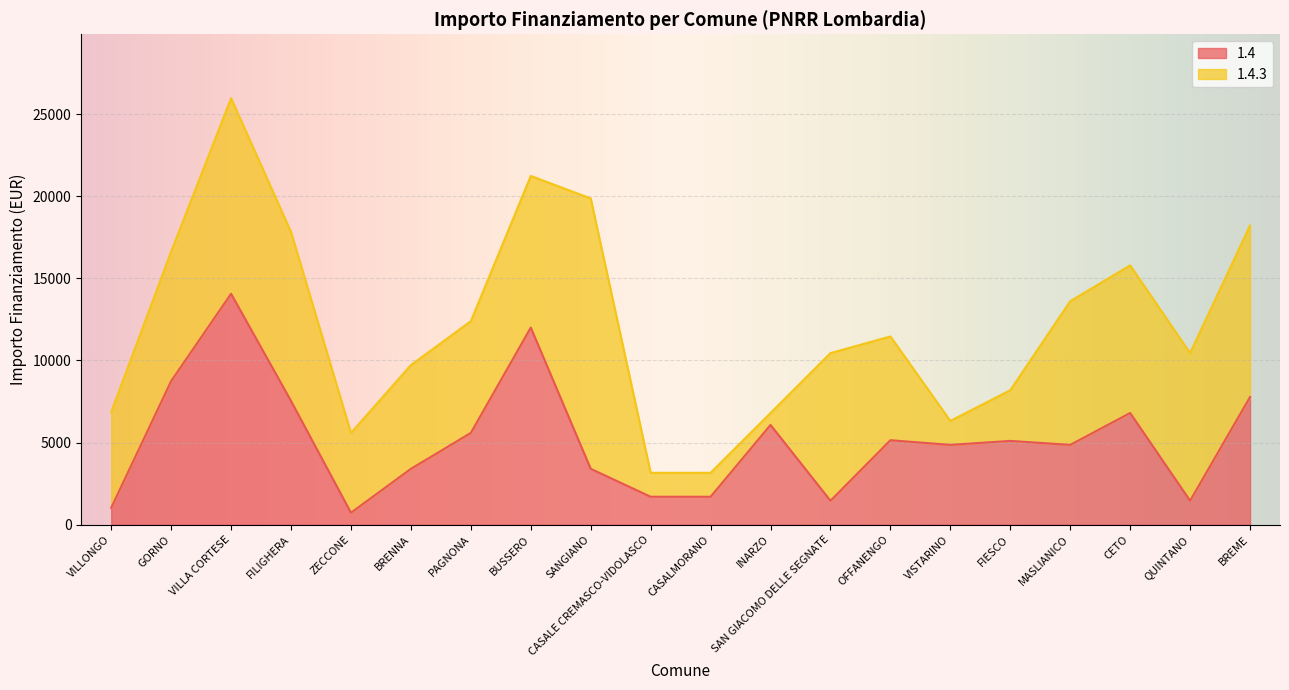

Does the chart display data point markers on the line(s)?

No